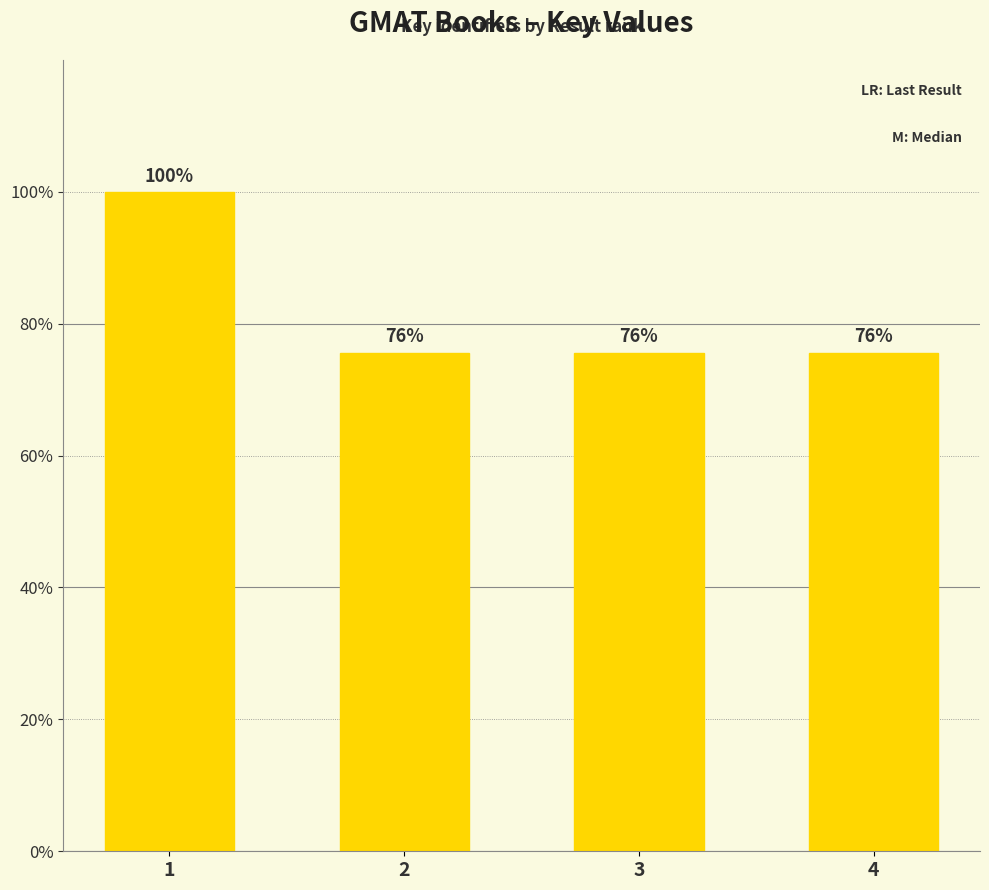

What is the approximate value at 4, to the nearest 100?

162570800